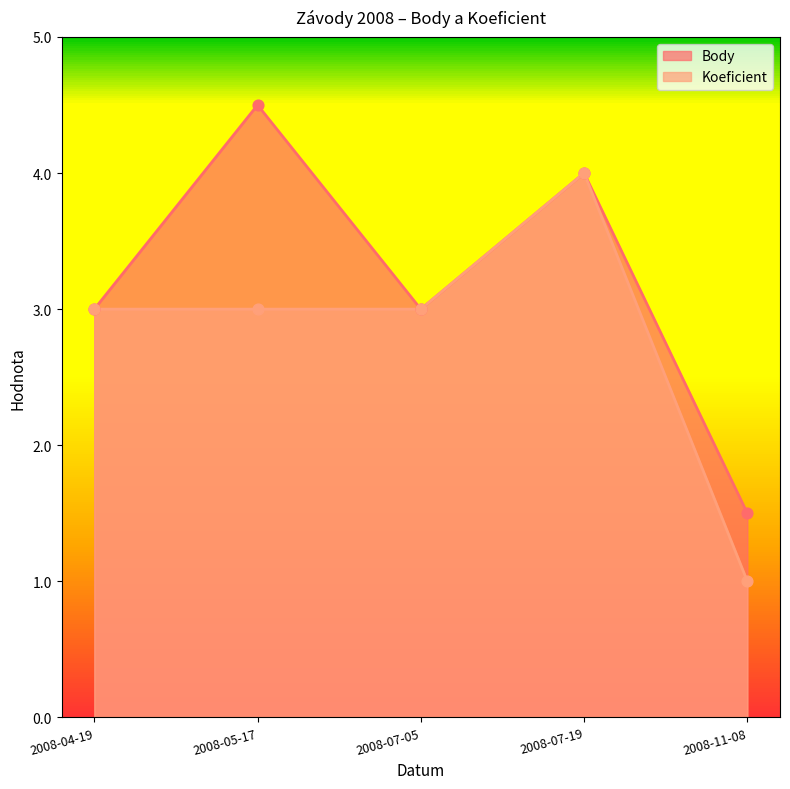

Is the value of Body at 2008-04-19 greater than the value of Koeficient at 2008-07-05?

No